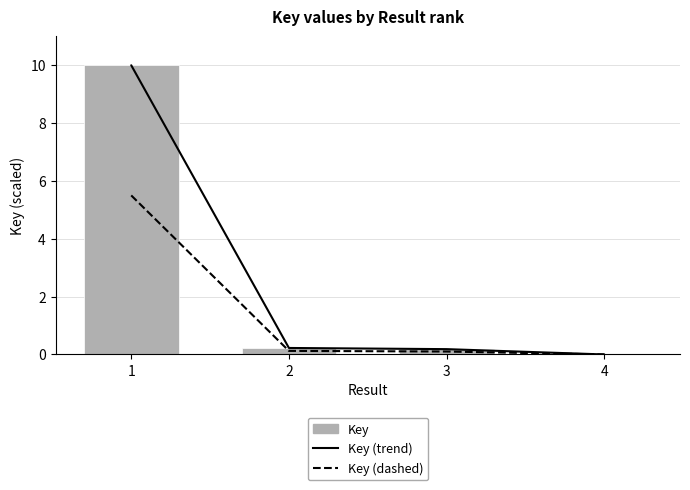

Is it true that Key equals 0.0 at 4?

False